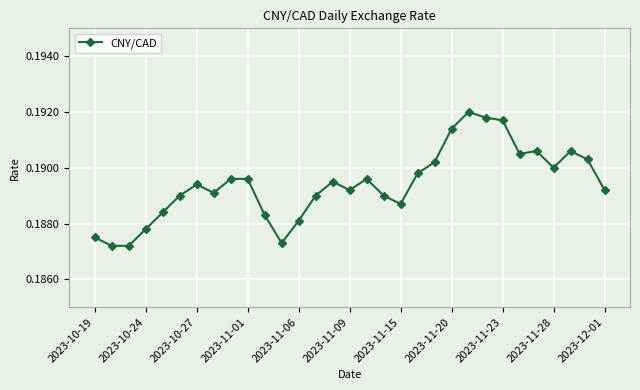

What is the sum of all values?

5.9